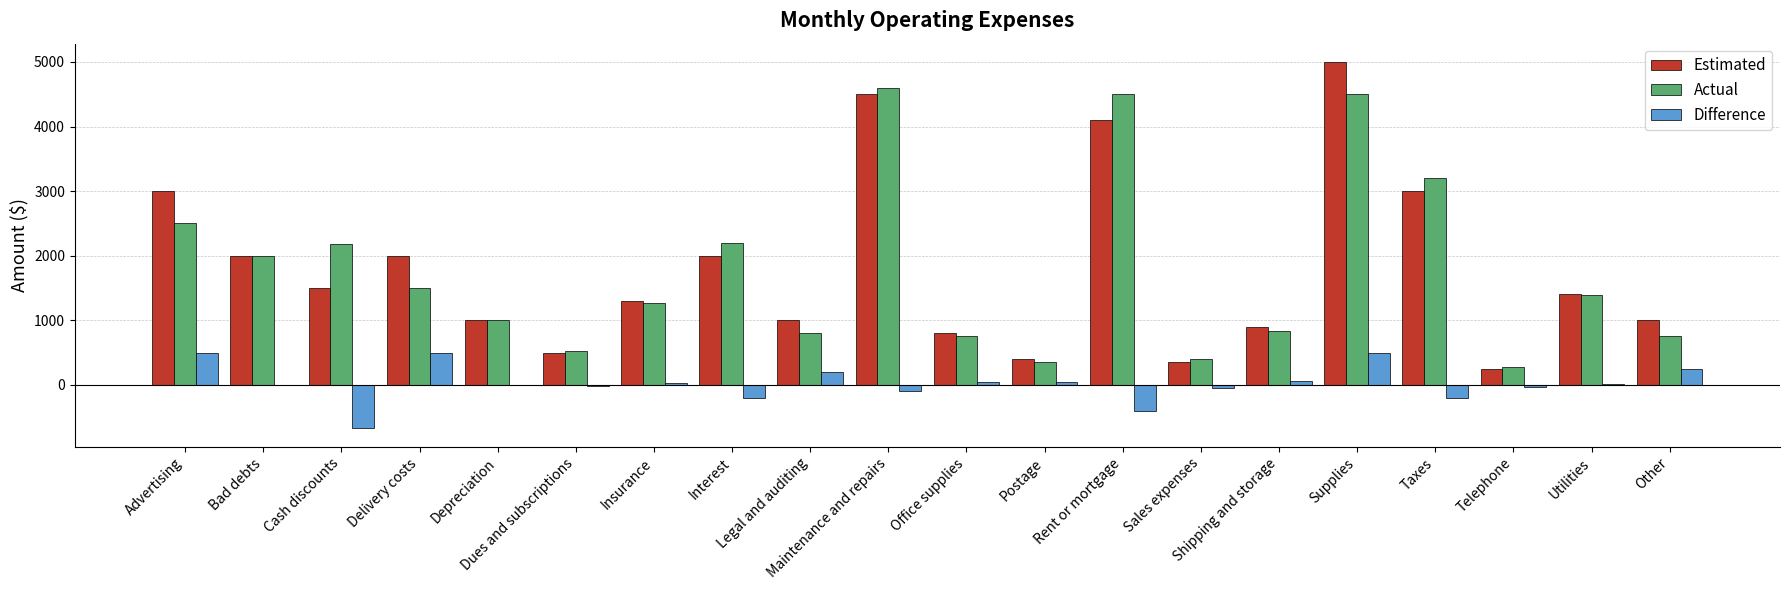

What is the sum of all Estimated values?

36000